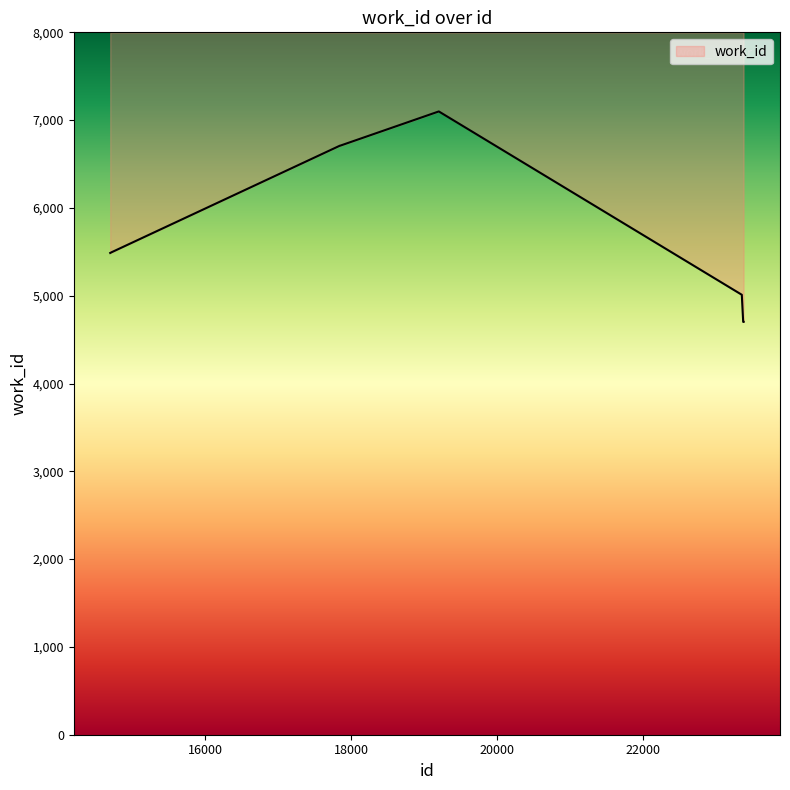

At which category does the chart reach its peak across all series?

19201